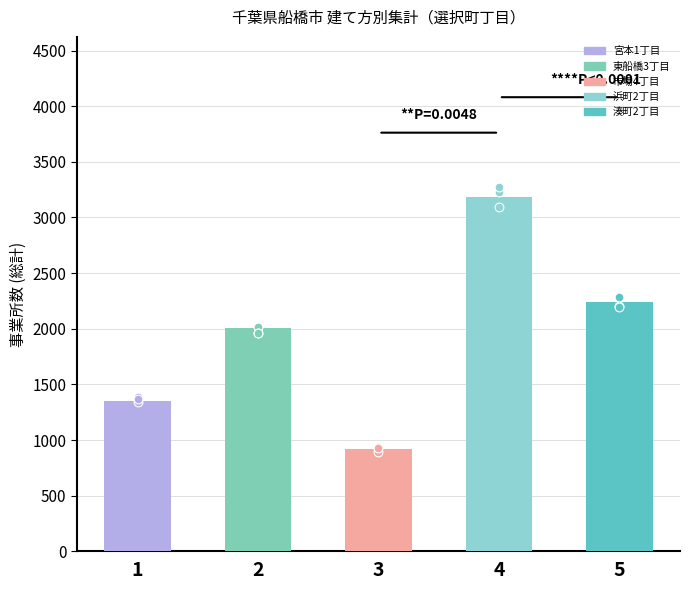

What is the change in value from 4 to 5?

-949